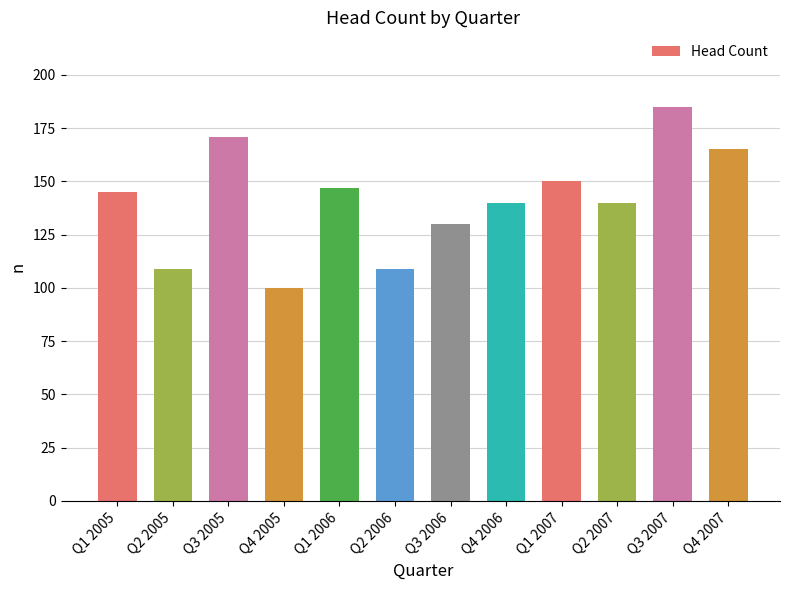

Count the number of data series in this chart.

1